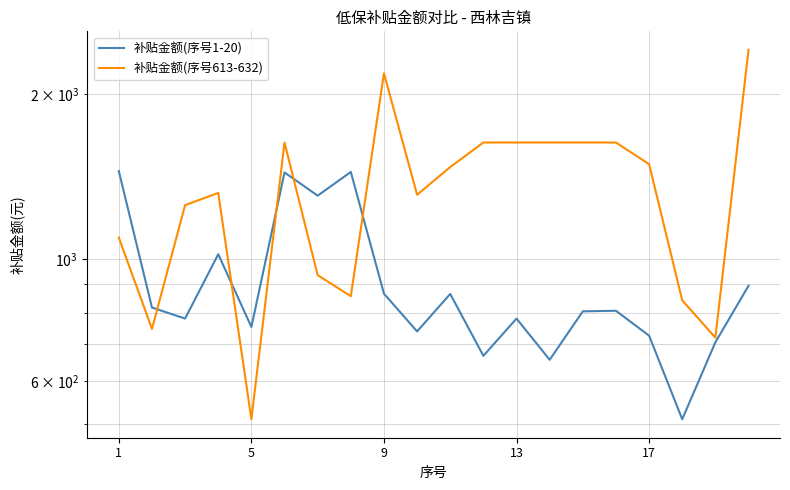

The value of 补贴金额(序号1-20) at 7 is 1444. True or false?

True